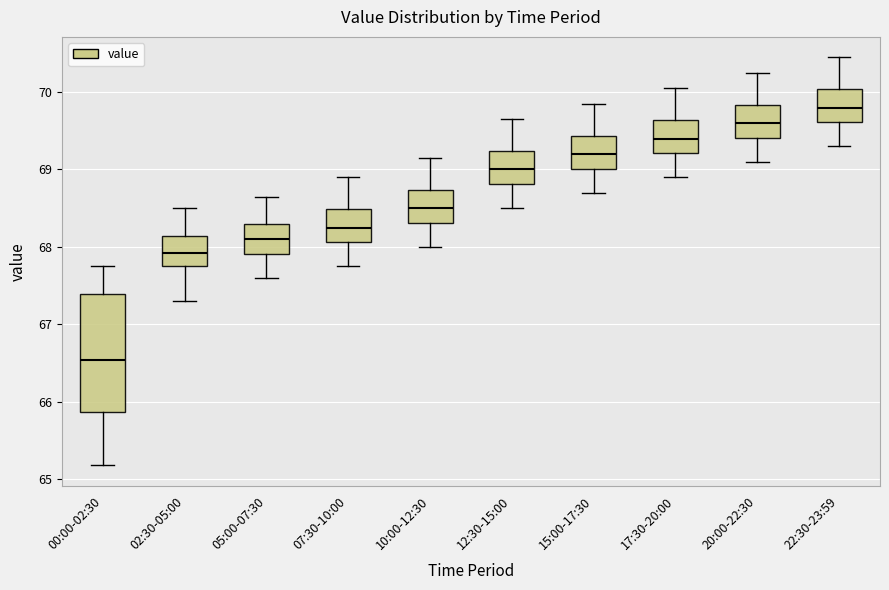

Which box has the lowest median line?

00:00-02:30